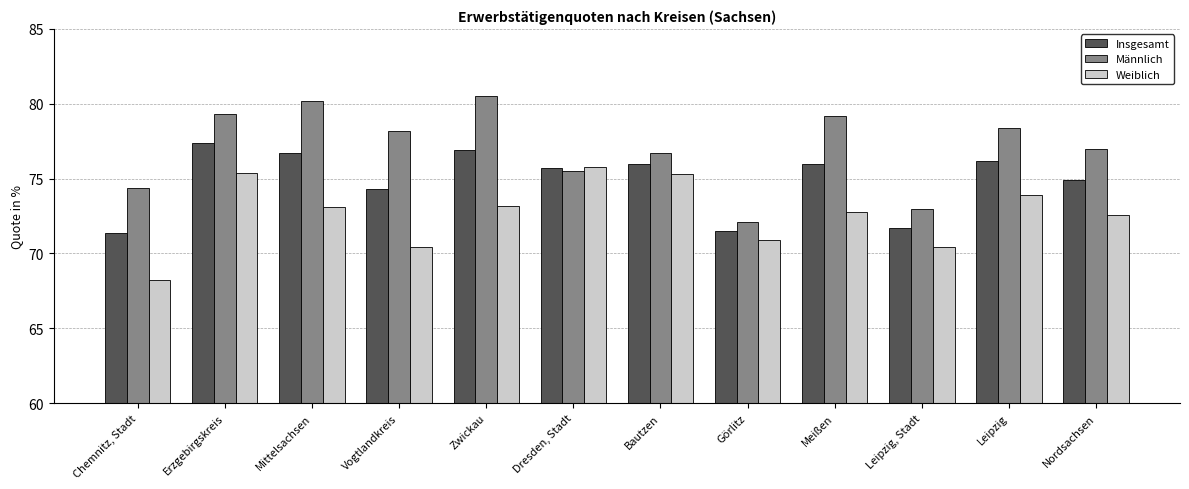

How many bars are there in each group?

3